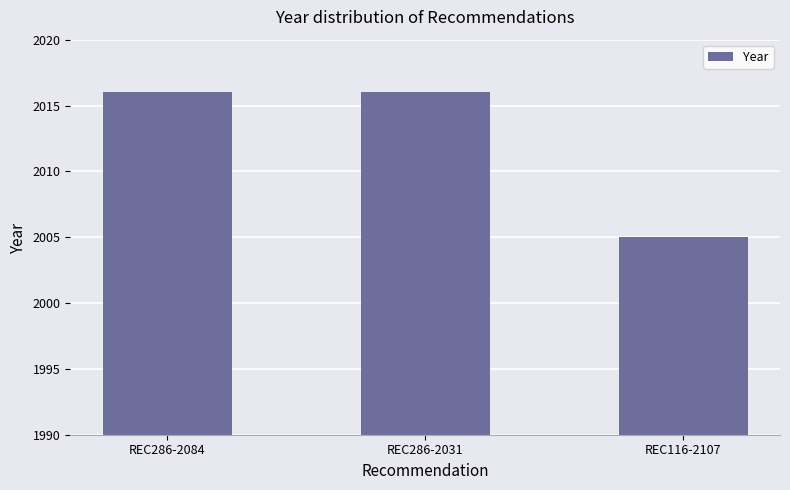

What is the sum of all values?

6037